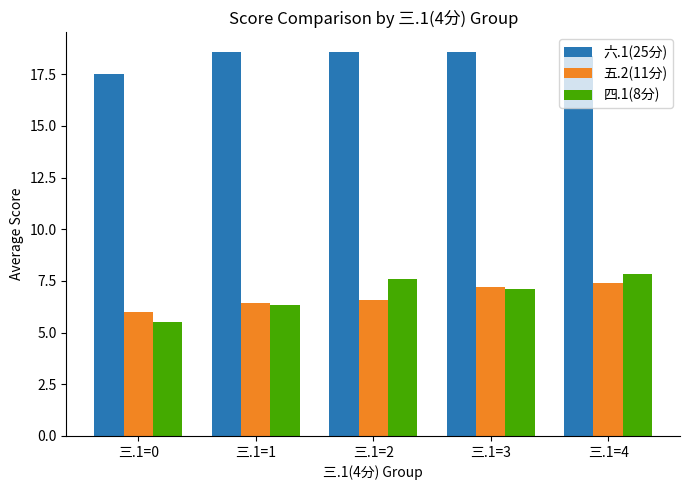

Does the chart contain any negative values?

No